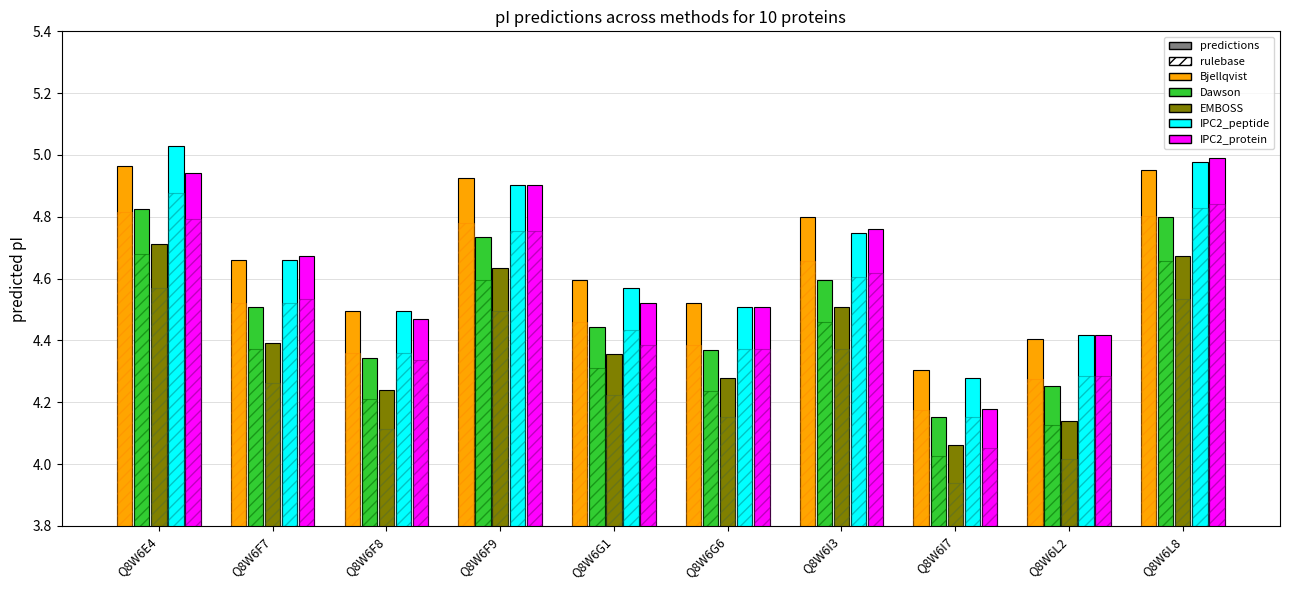

Between Q8W6F8 and Q8W6F9, which is larger?

Q8W6F9